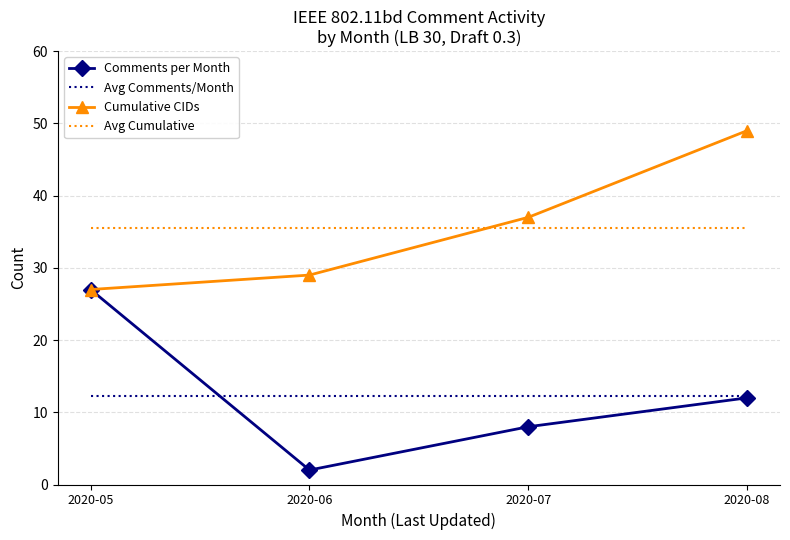

What is the maximum value shown in the chart?

49.0